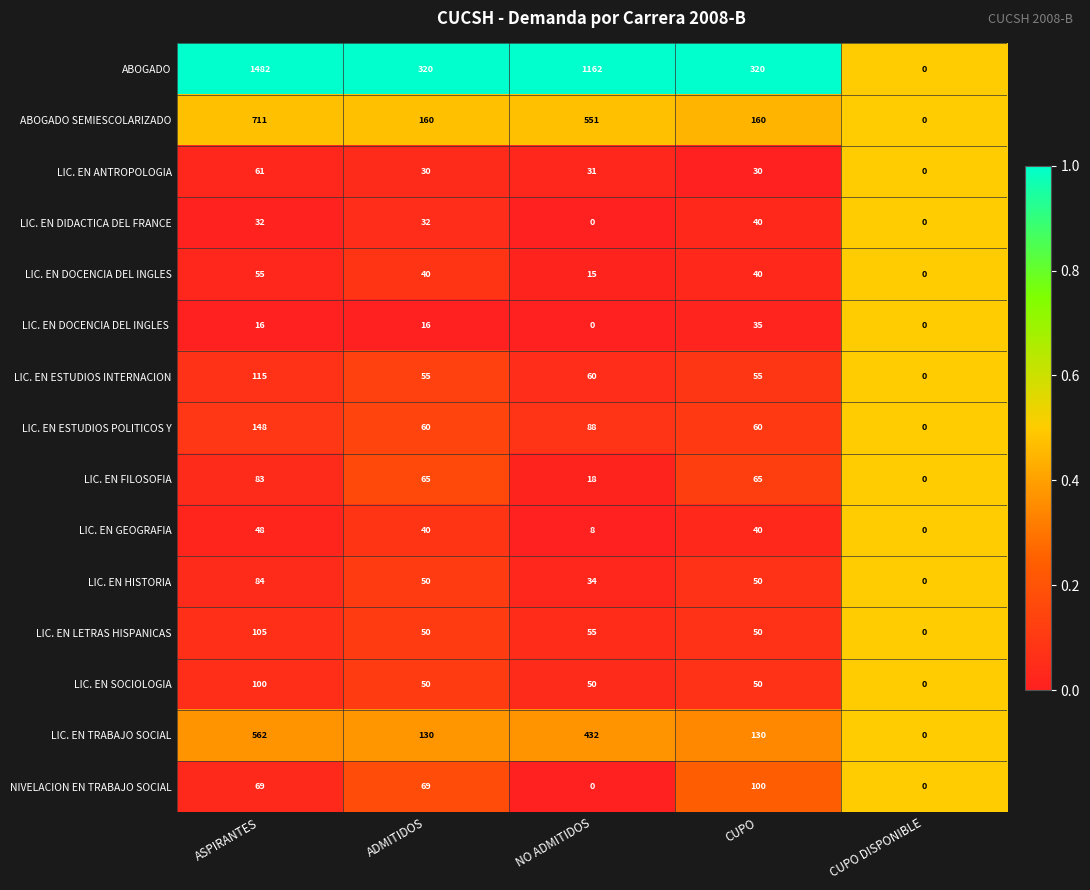

At which label does LIC. EN FILOSOFIA reach its minimum?

CUPO DISPONIBLE